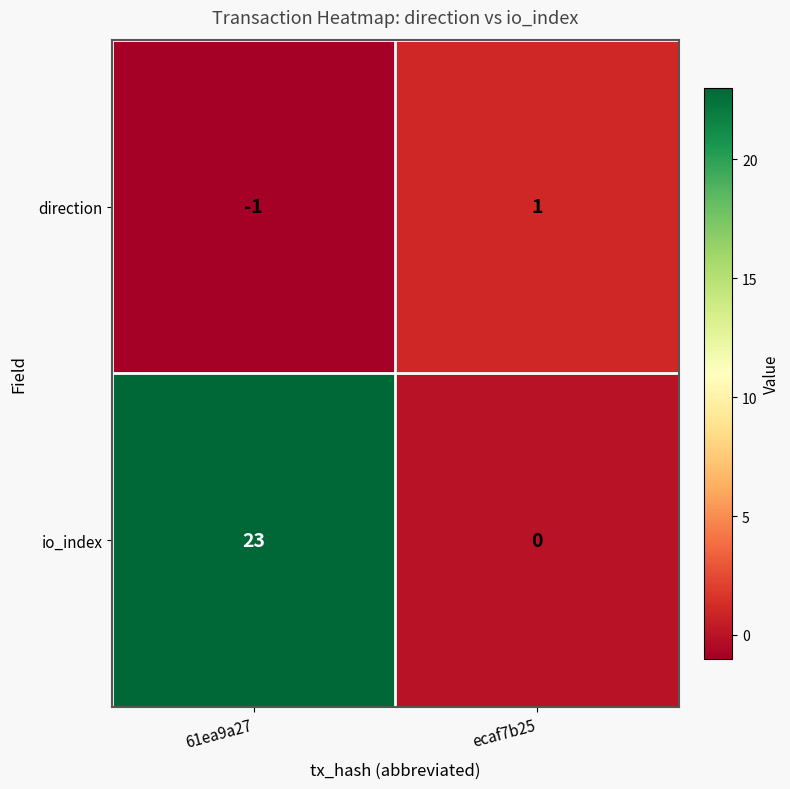

How many data points does each series have?

2